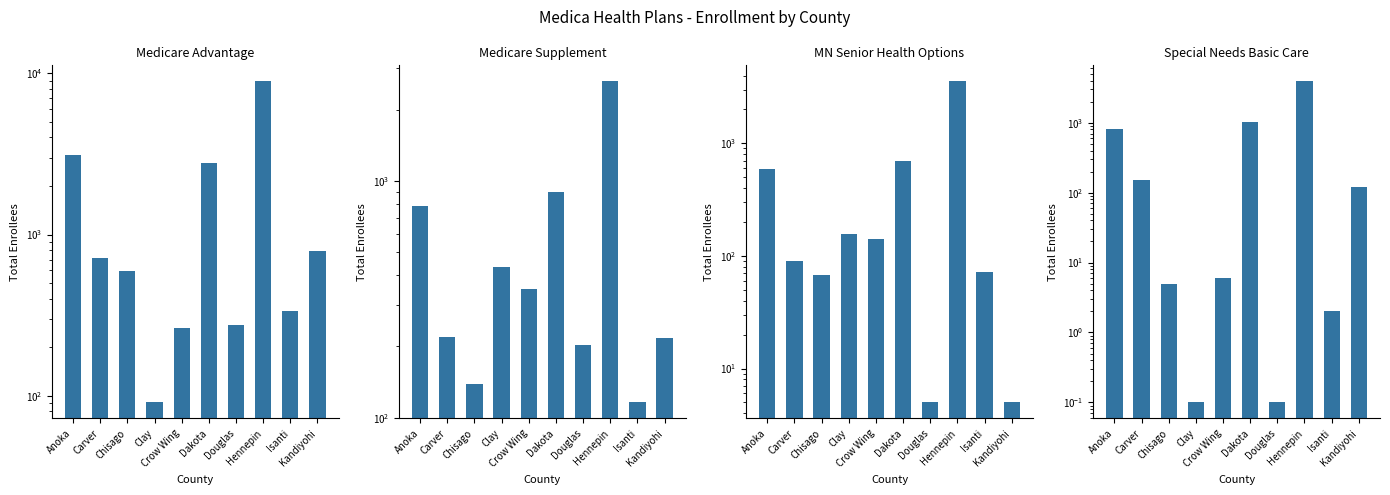

At Crow Wing, list the series in order from largest to smallest.

Medicare Supplement, Medicare Advantage, MN Senior Health Options, Special Needs Basic Care